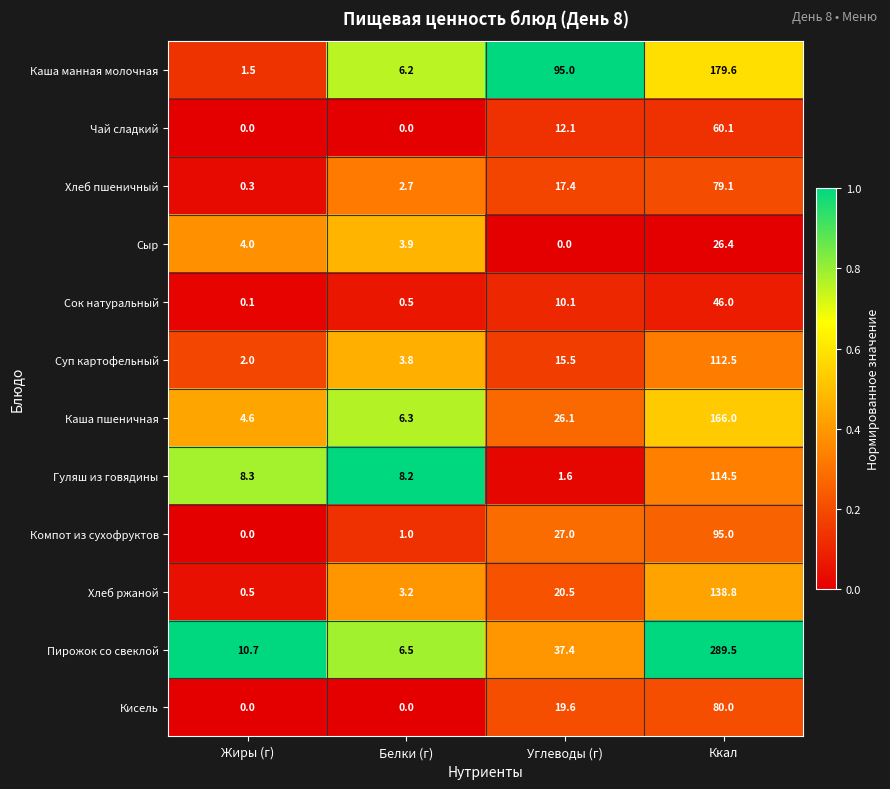

At which label does Каша пшеничная reach its minimum?

Жиры (г)